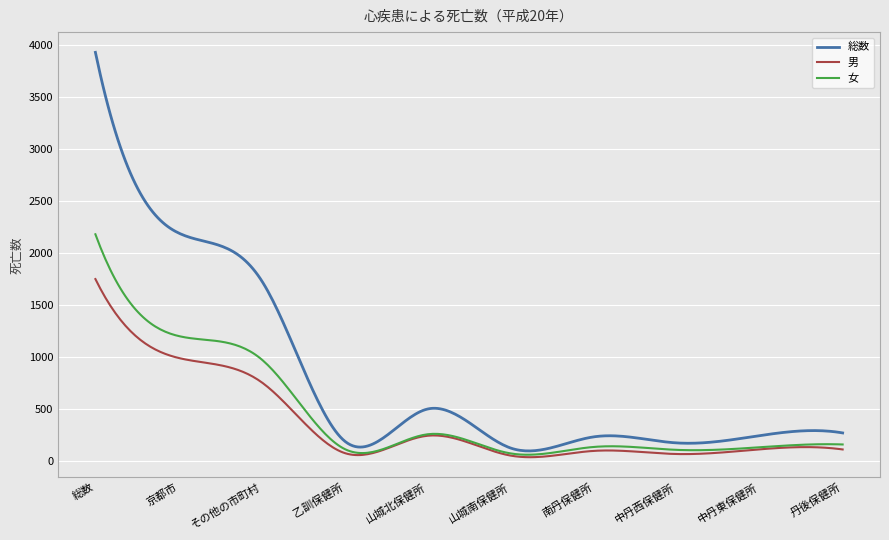

True or false: 女 has more than 1 points higher than both neighbors.

True